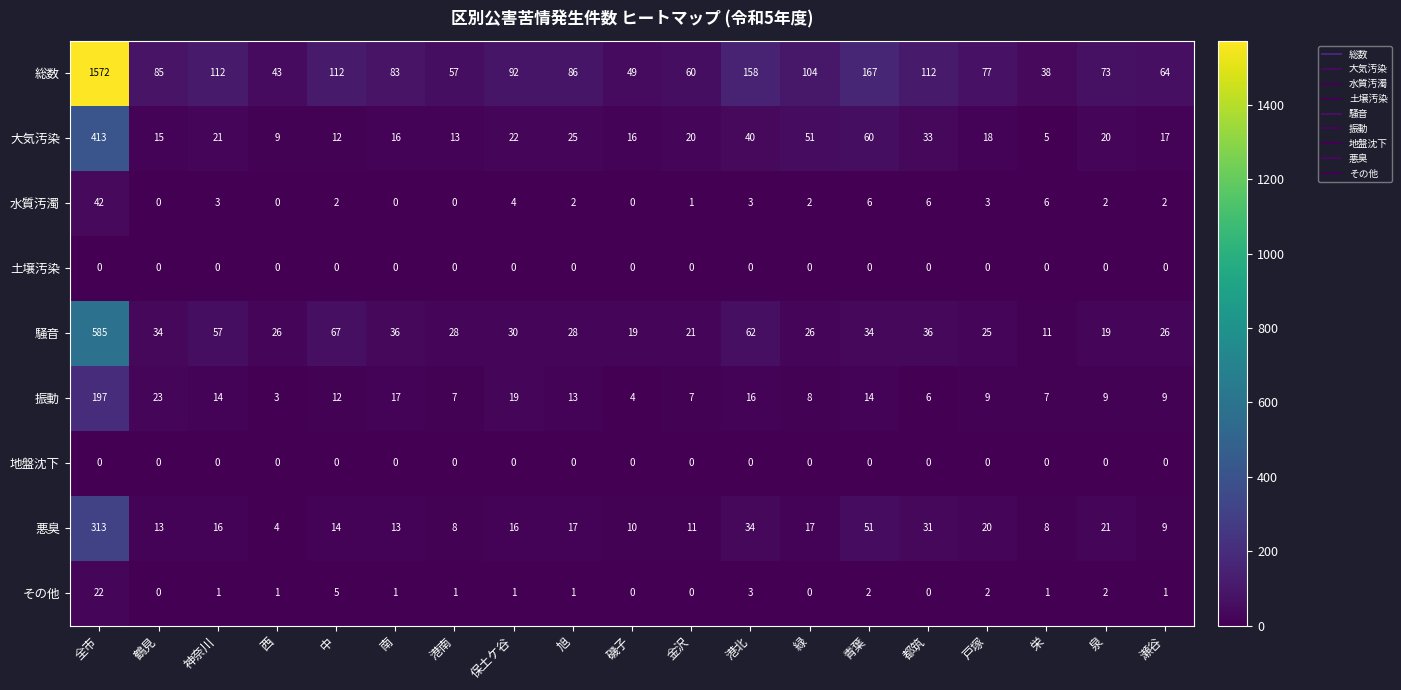

What is the average value of the 悪臭 series?

33